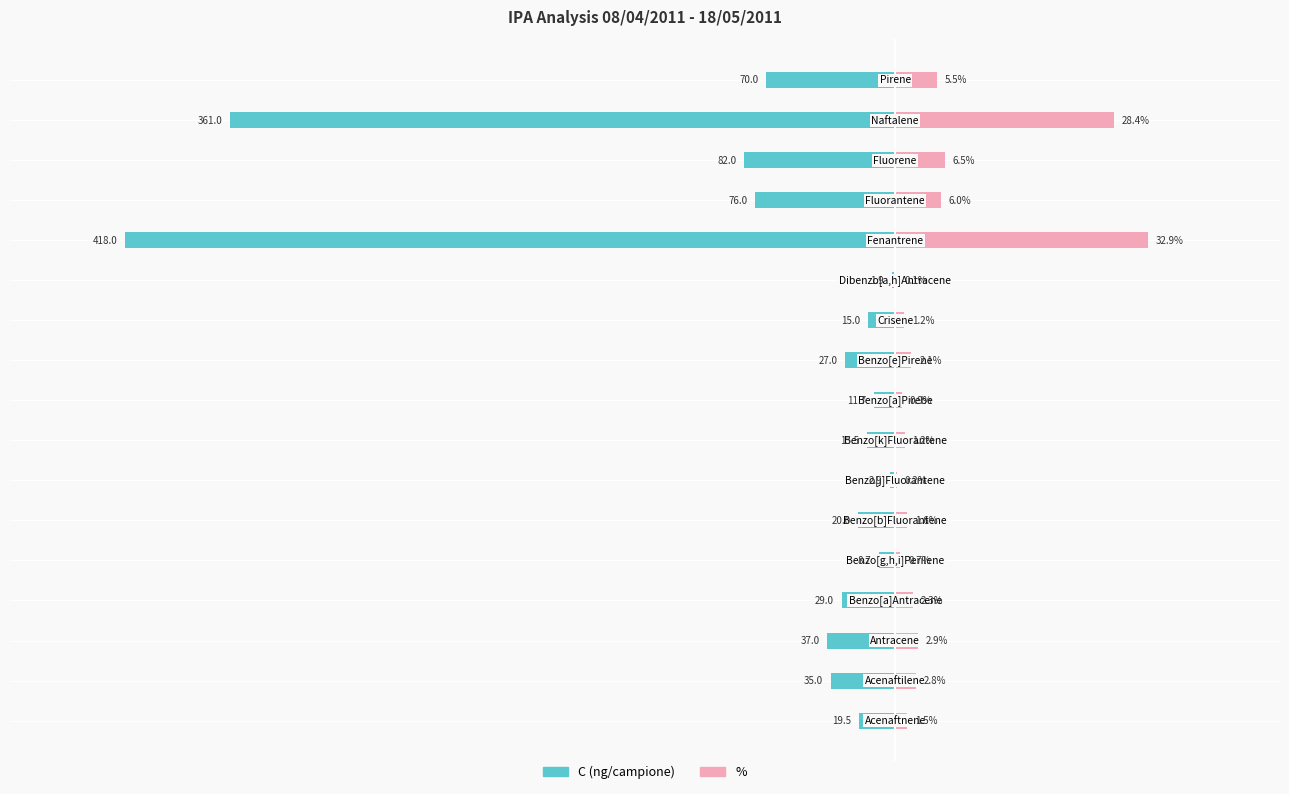

How many groups of bars are there?

17